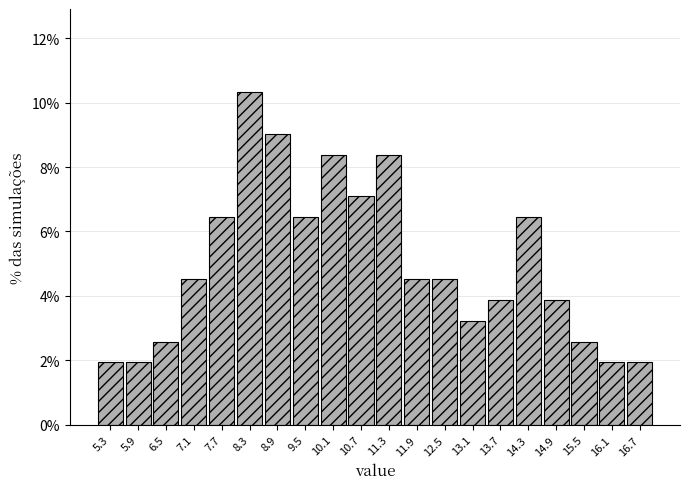

Reading left to right, transcribe this chart: for each bar, give the range it covers on the x-axis and its height. The values are not printed on the chart, so give them approximately, as read against the axis.

5.0 to 5.6: 2.0
5.6 to 6.2: 2.0
6.2 to 6.8: 2.6
6.8 to 7.4: 4.6
7.4 to 8.0: 6.4
8.0 to 8.6: 10.4
8.6 to 9.2: 9.0
9.2 to 9.8: 6.4
9.8 to 10.4: 8.4
10.4 to 11.0: 7.0
11.0 to 11.6: 8.4
11.6 to 12.2: 4.6
12.2 to 12.8: 4.6
12.8 to 13.4: 3.2
13.4 to 14.0: 3.8
14.0 to 14.6: 6.4
14.6 to 15.2: 3.8
15.2 to 15.8: 2.6
15.8 to 16.4: 2.0
16.4 to 17.0: 2.0